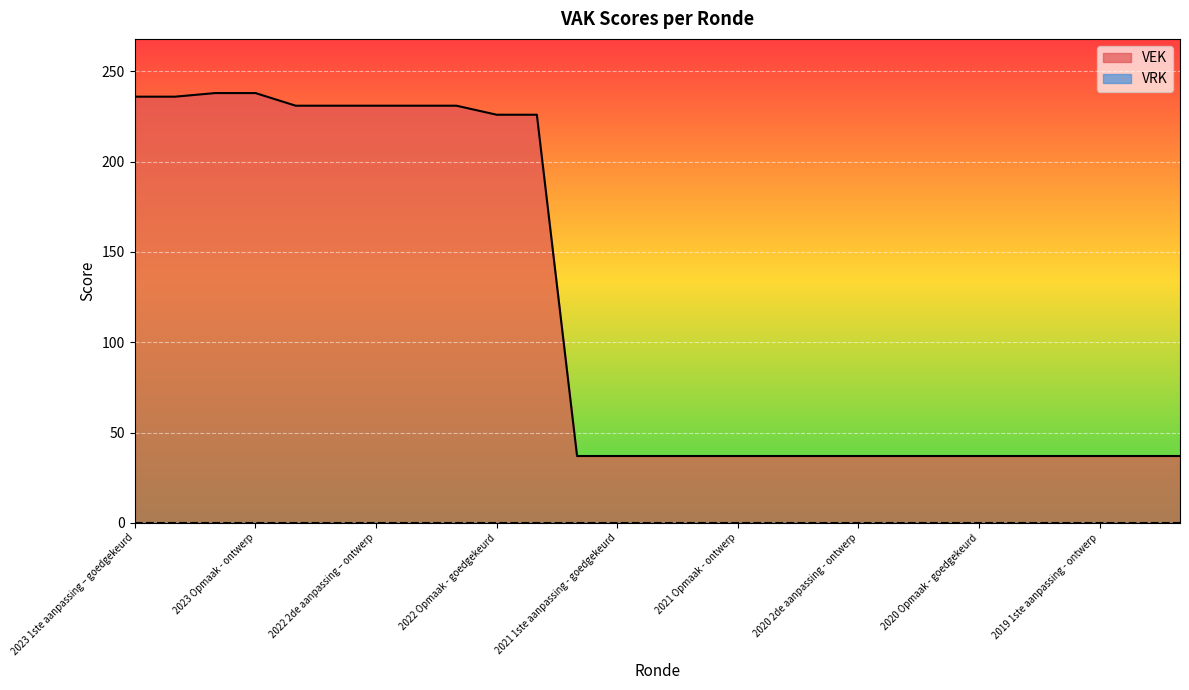

Where is the data nearest to the value 137?

2022 Opmaak - goedgekeurd